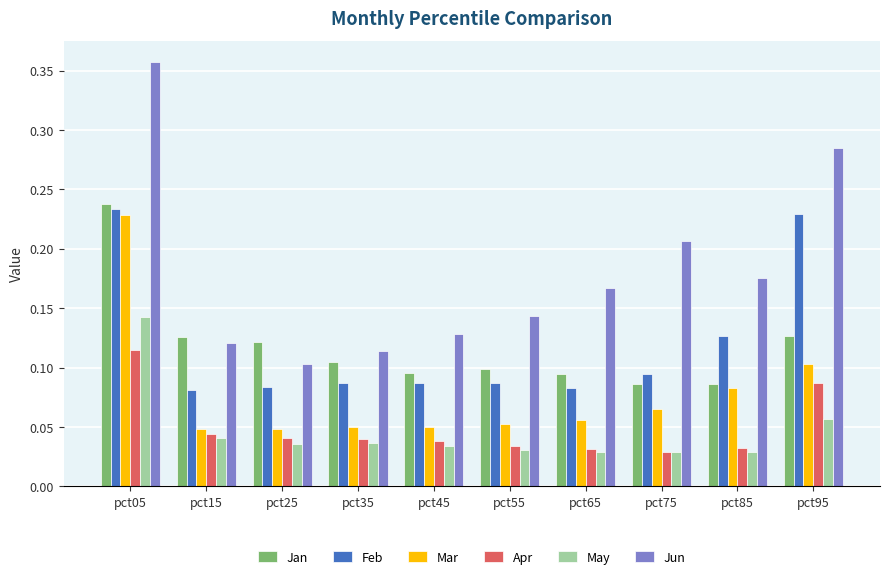

Count the May values in the range 0 to 1.

10